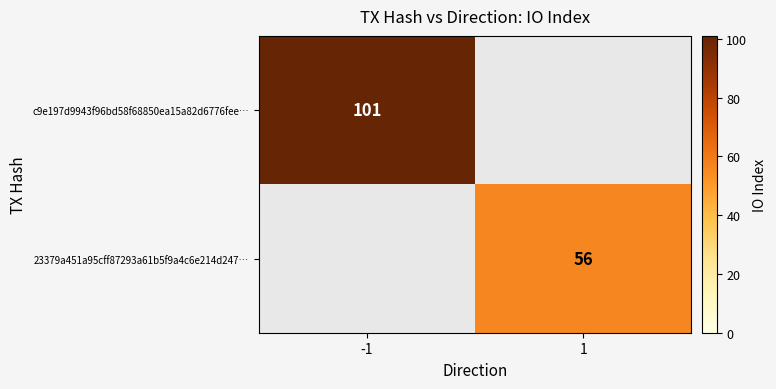

At how many categories does at least one series exceed 72?

1